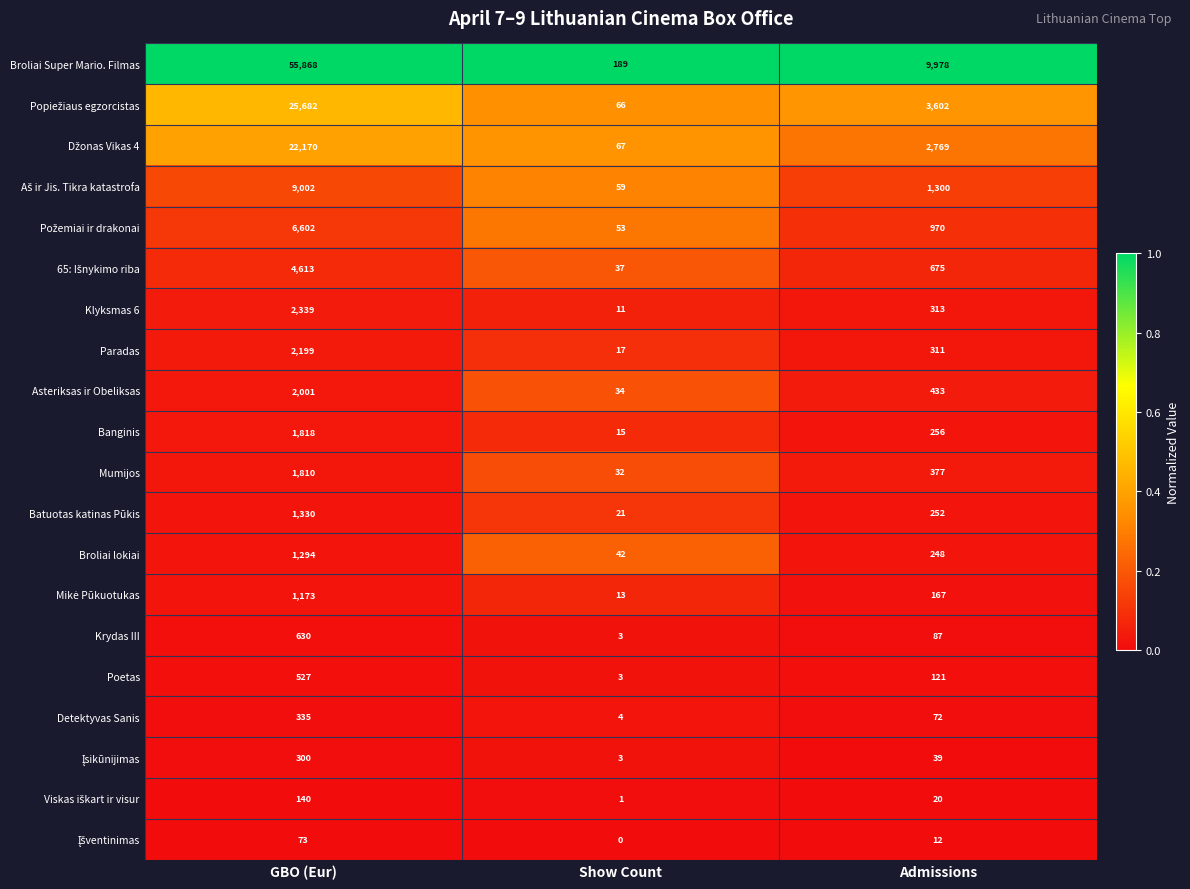

What is the total value across all series at Admissions?

22002